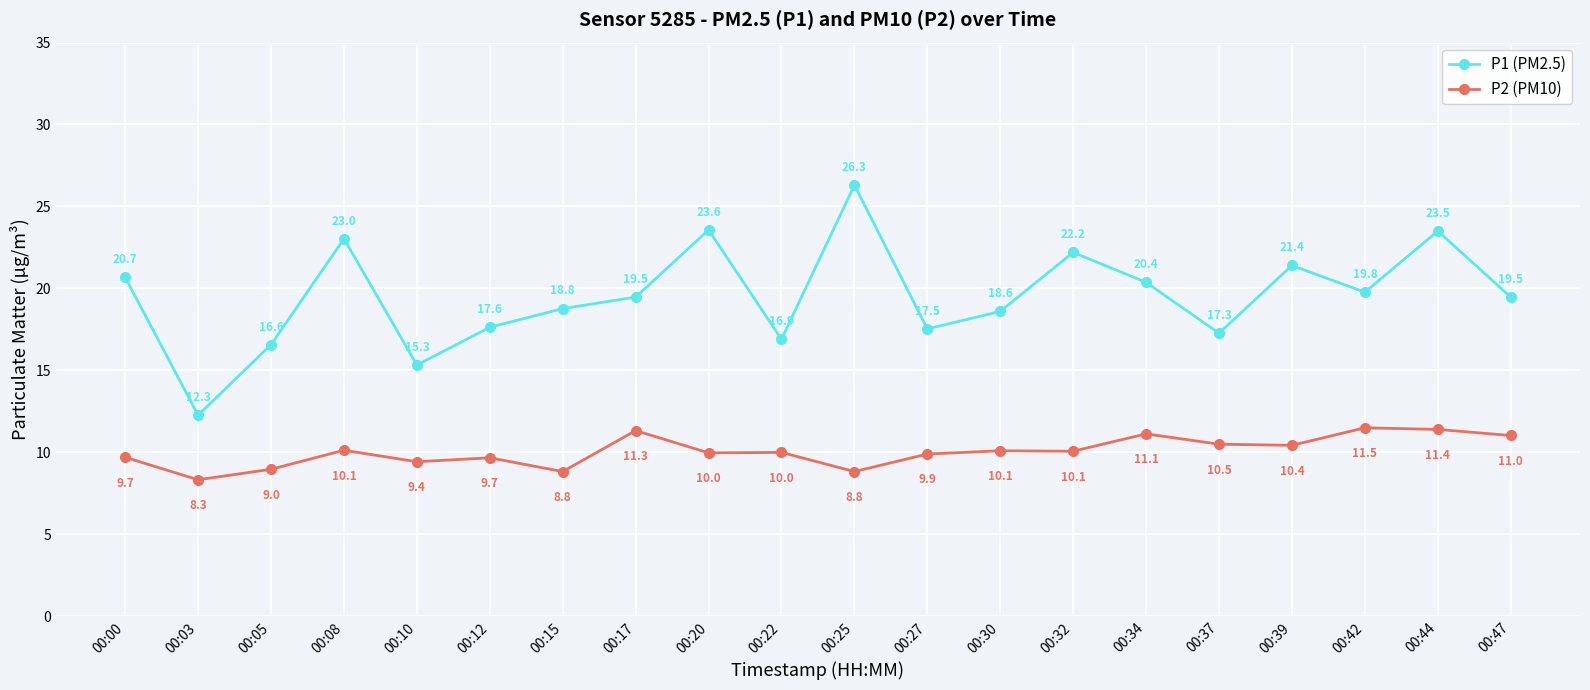

Which series has the largest range (max minus min)?

P1 (PM2.5)